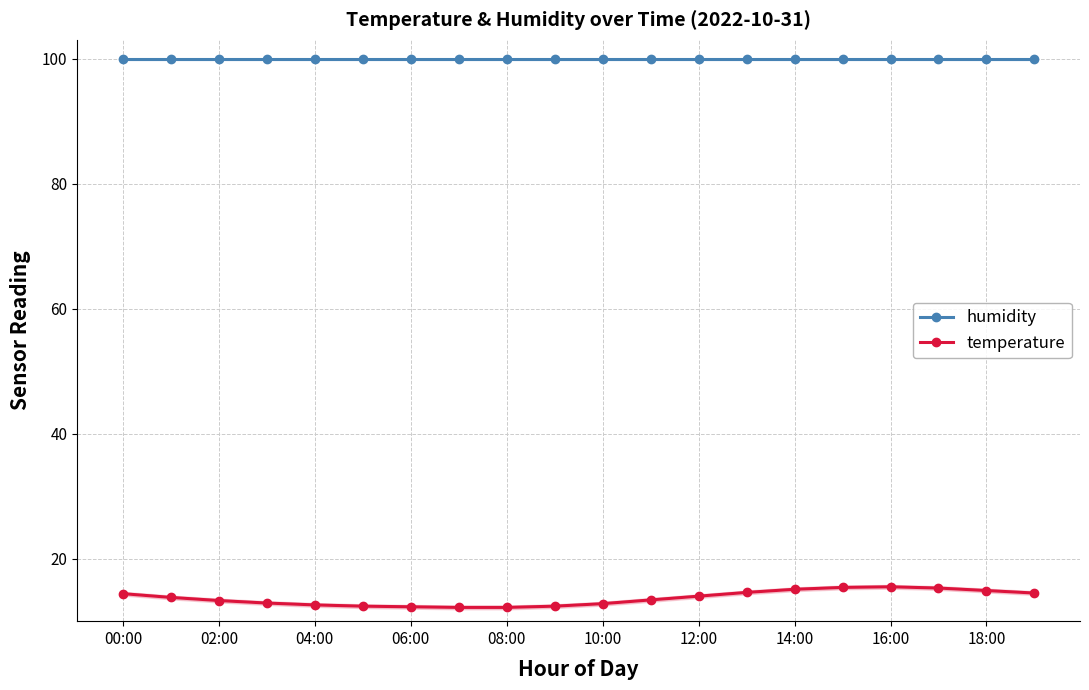

Is it true that temperature equals 22.4 at 14:00?

False